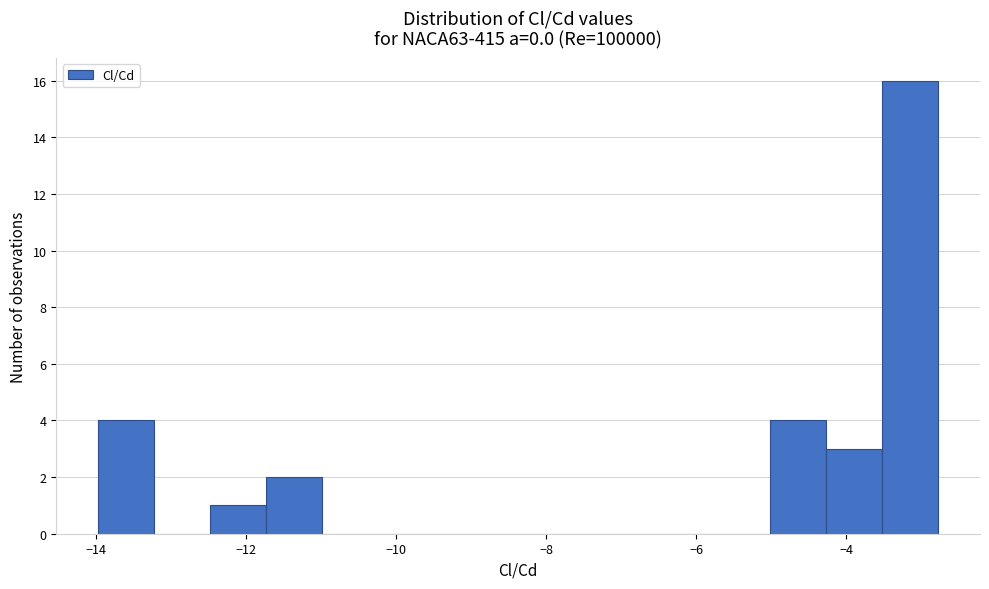

Around what value on the x-axis is the tallest bar? Give the approximate position of its centre, as read against the axis.

-3.2